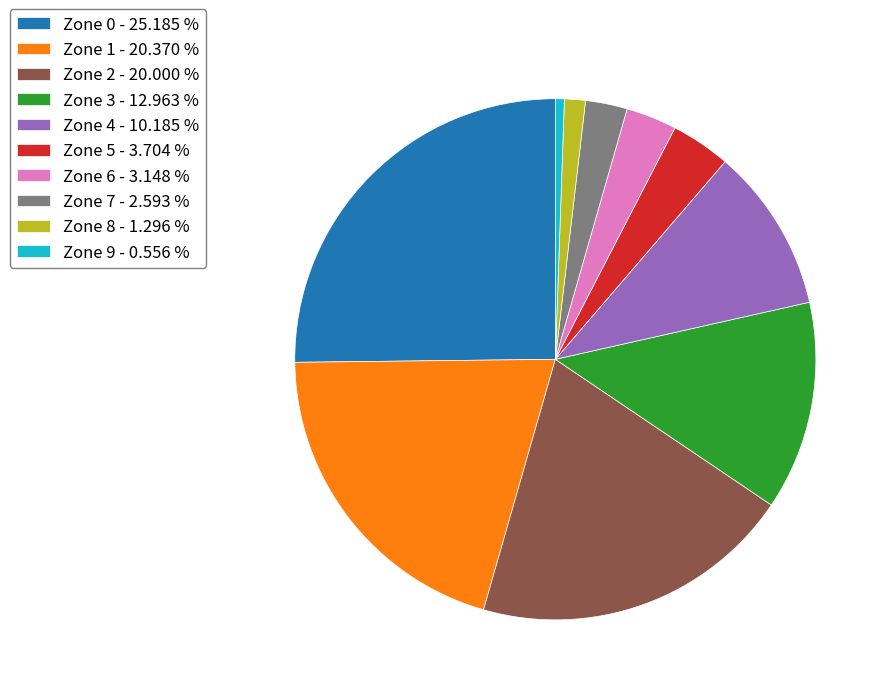

Is there a majority slice in this chart?

No